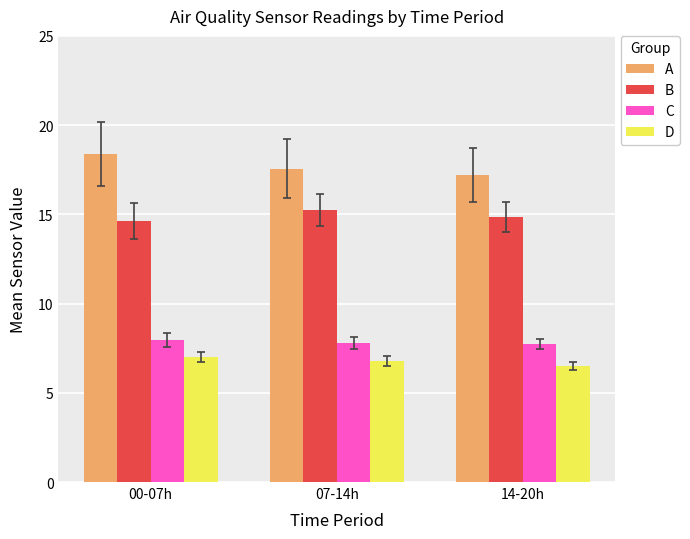

How many categories are shown in the chart?

3